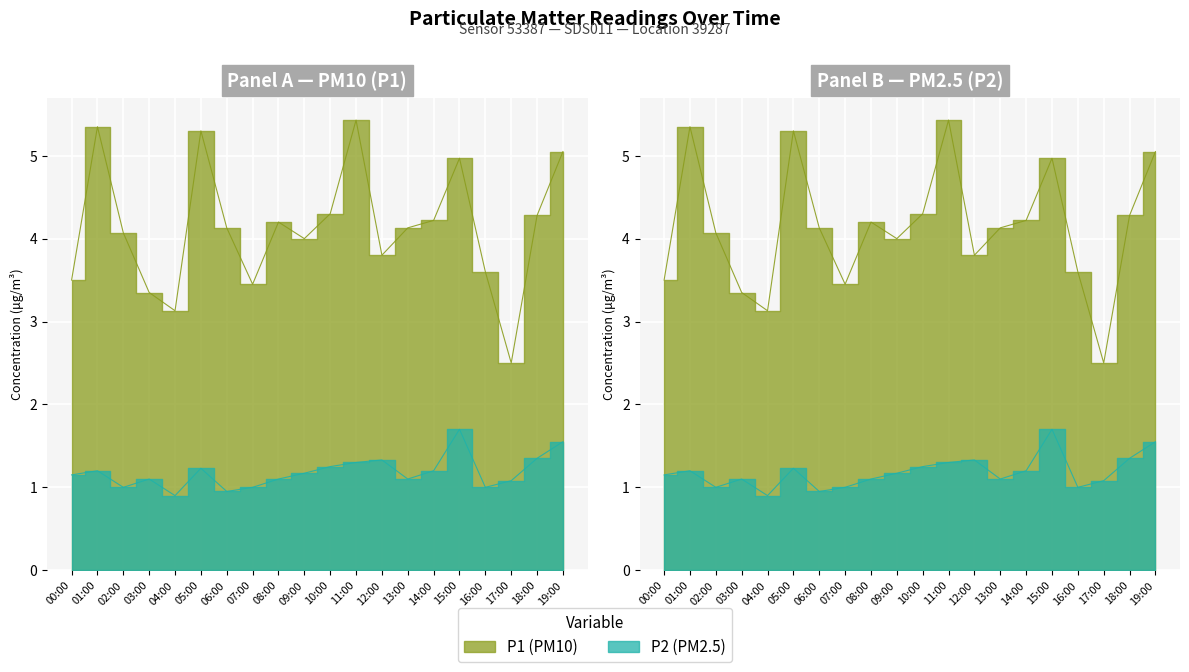

What is the difference between the maximum and minimum values in the P2 series?

0.7